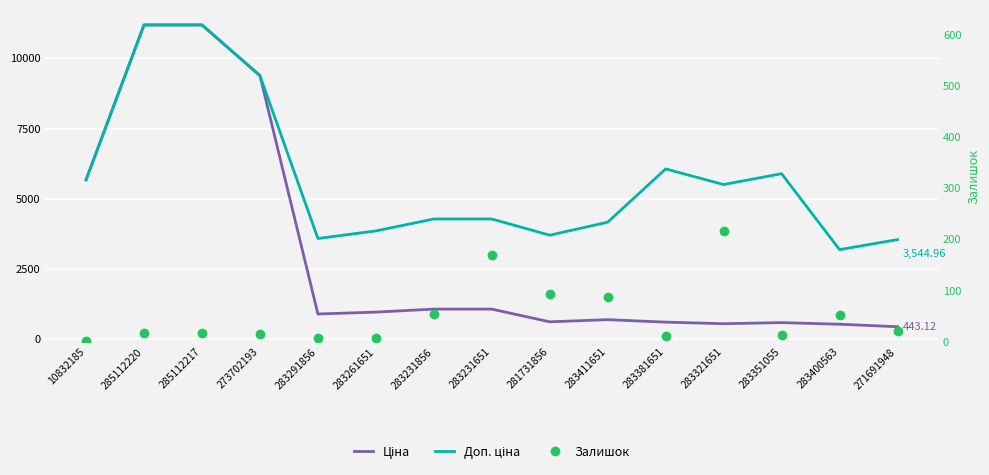

Which series changed the most between 283231651 and 283321651?

Доп. ціна